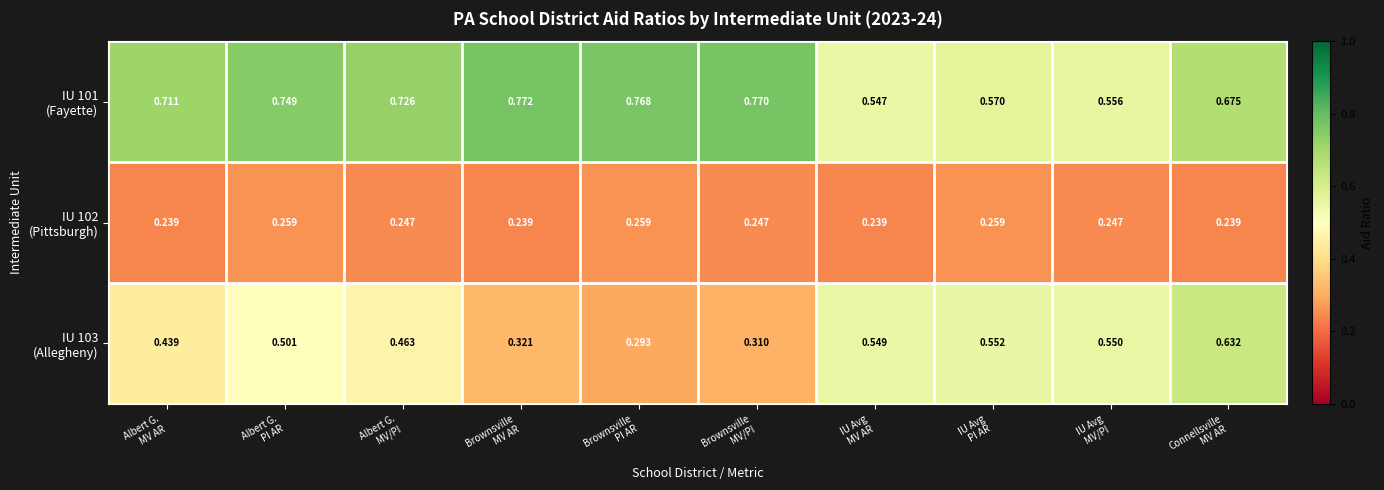

At which category is the sum across all series the highest?

Connellsville
MV AR